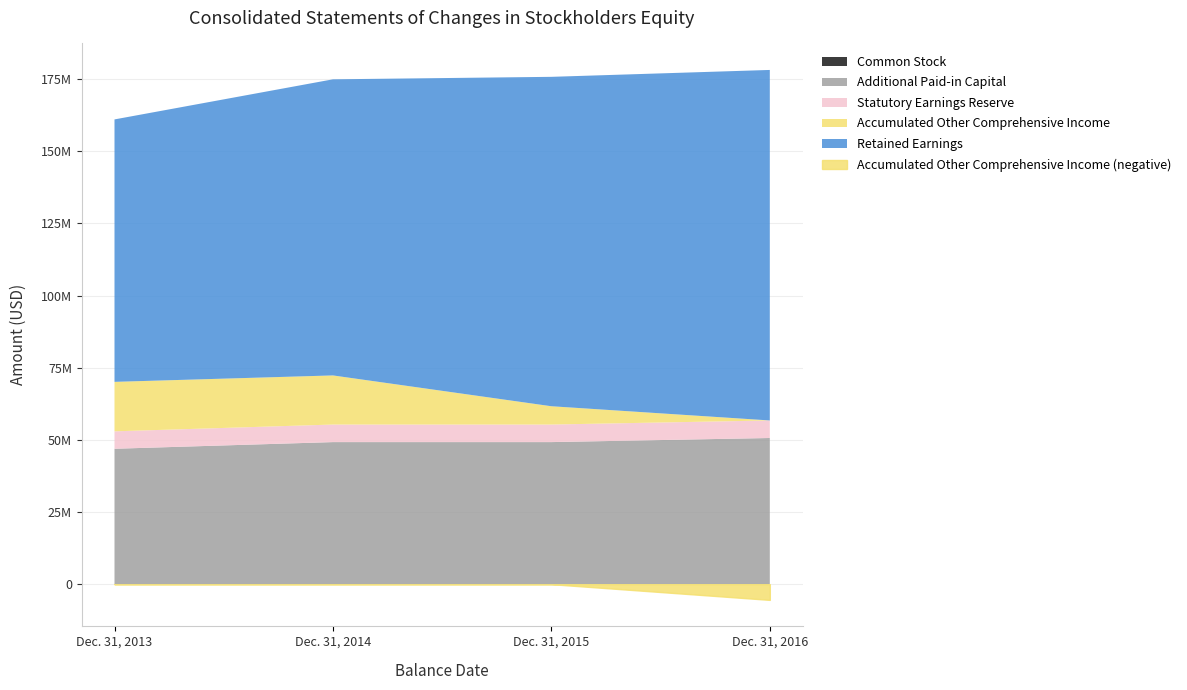

Reading left to right, list all the values displayed in this chart.

Common Stock: 18754	20316	20316	21450
Additional Paid-in Capital: 46909543	49218982	49218982	50635243
Statutory Earnings Reserve: 6038406	6080574	6080574	6080574
Accumulated Other Comprehensive Income: 17146308	17021165	6343019	-5441391
Retained Earnings: 90940137	102604329	114146534	121459510